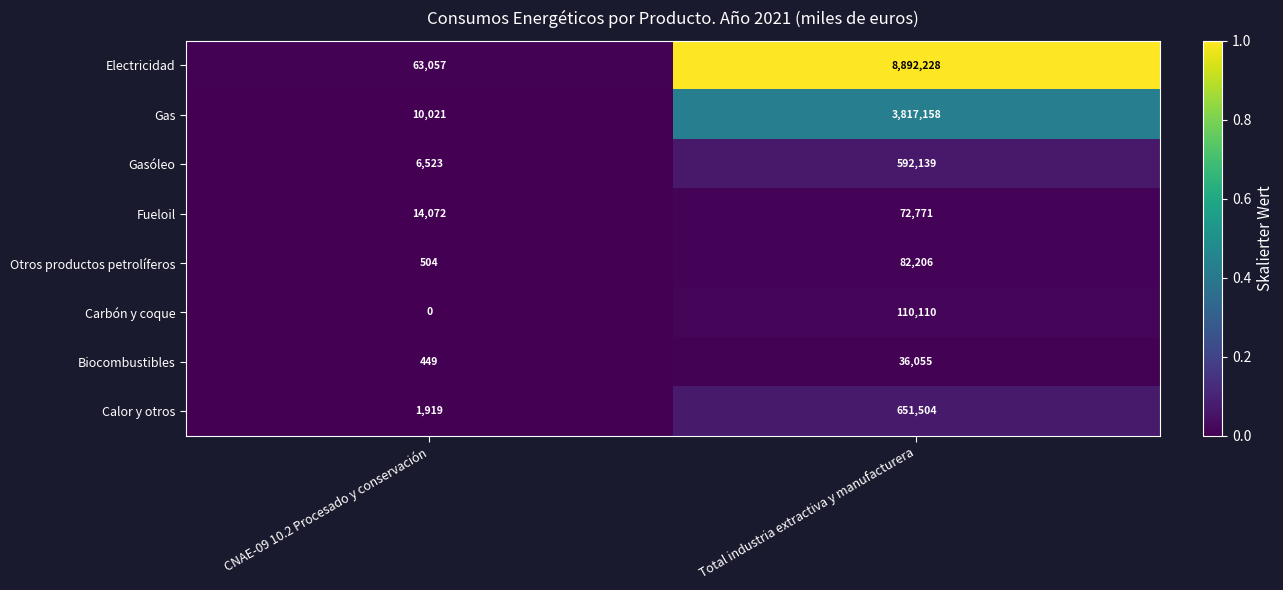

Reading left to right, what are all the values shown in this chart?

Electricidad: CNAE-09 10.2 Procesado y conservación=63057	Total industria extractiva y manufacturera=8892228
Gas: CNAE-09 10.2 Procesado y conservación=10021	Total industria extractiva y manufacturera=3817158
Gasóleo: CNAE-09 10.2 Procesado y conservación=6523	Total industria extractiva y manufacturera=592139
Fueloil: CNAE-09 10.2 Procesado y conservación=14072	Total industria extractiva y manufacturera=72771
Otros productos petrolíferos: CNAE-09 10.2 Procesado y conservación=504	Total industria extractiva y manufacturera=82206
Carbón y coque: CNAE-09 10.2 Procesado y conservación=0	Total industria extractiva y manufacturera=110110
Biocombustibles: CNAE-09 10.2 Procesado y conservación=449	Total industria extractiva y manufacturera=36055
Calor y otros: CNAE-09 10.2 Procesado y conservación=1919	Total industria extractiva y manufacturera=651504